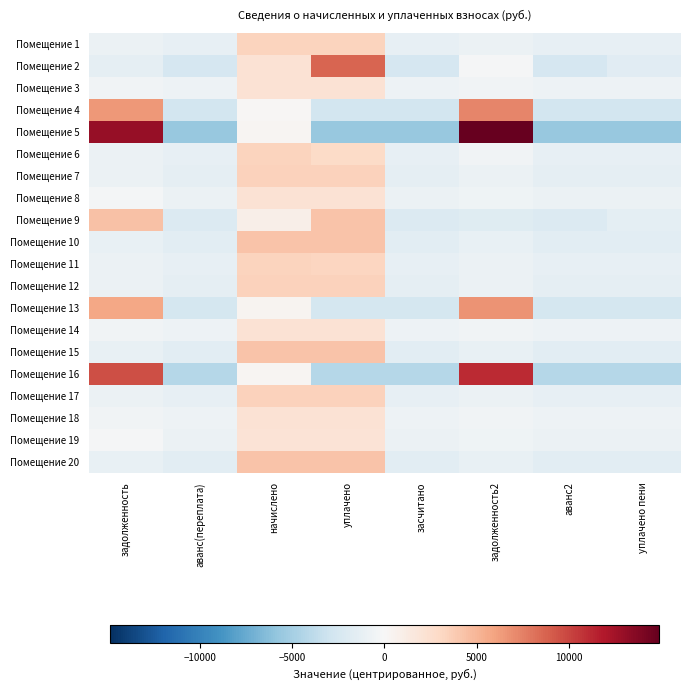

At which category is the sum across all series the highest?

начислено